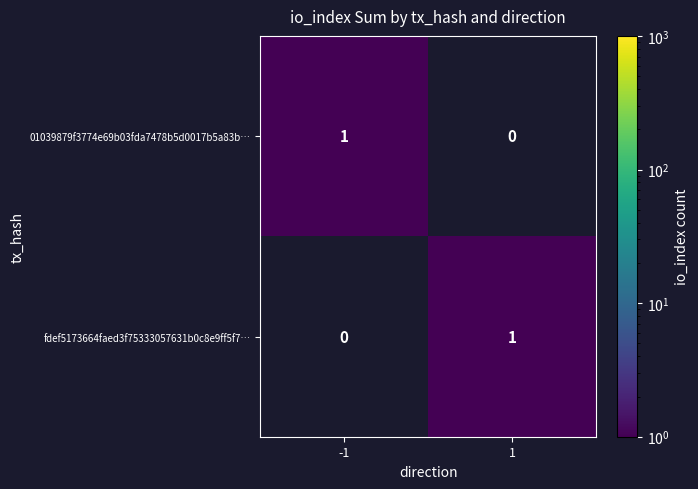

Is it true that fdef5173664faed3f75333057631b0c8e9ff5f7… equals 1 at 1?

True